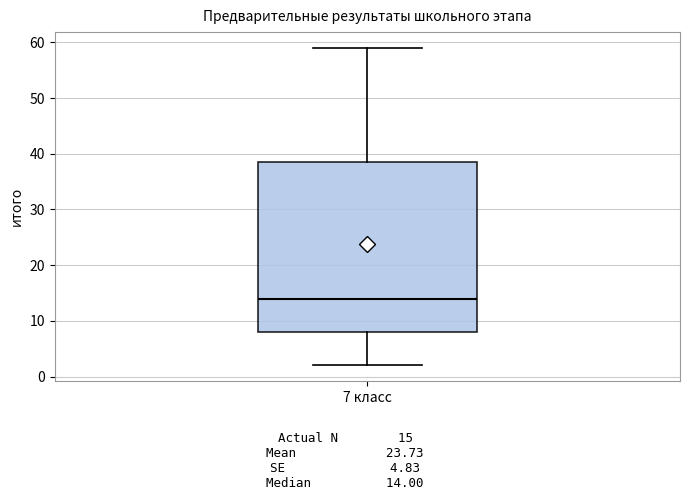

Read this box plot against the y-axis: the position of the median line, the range covered by the box, and the ends of both whiskers. The values are not printed on the chart, so give them approximately, as read against the axis.

median 14, box 8 to 39, whiskers 2 to 59